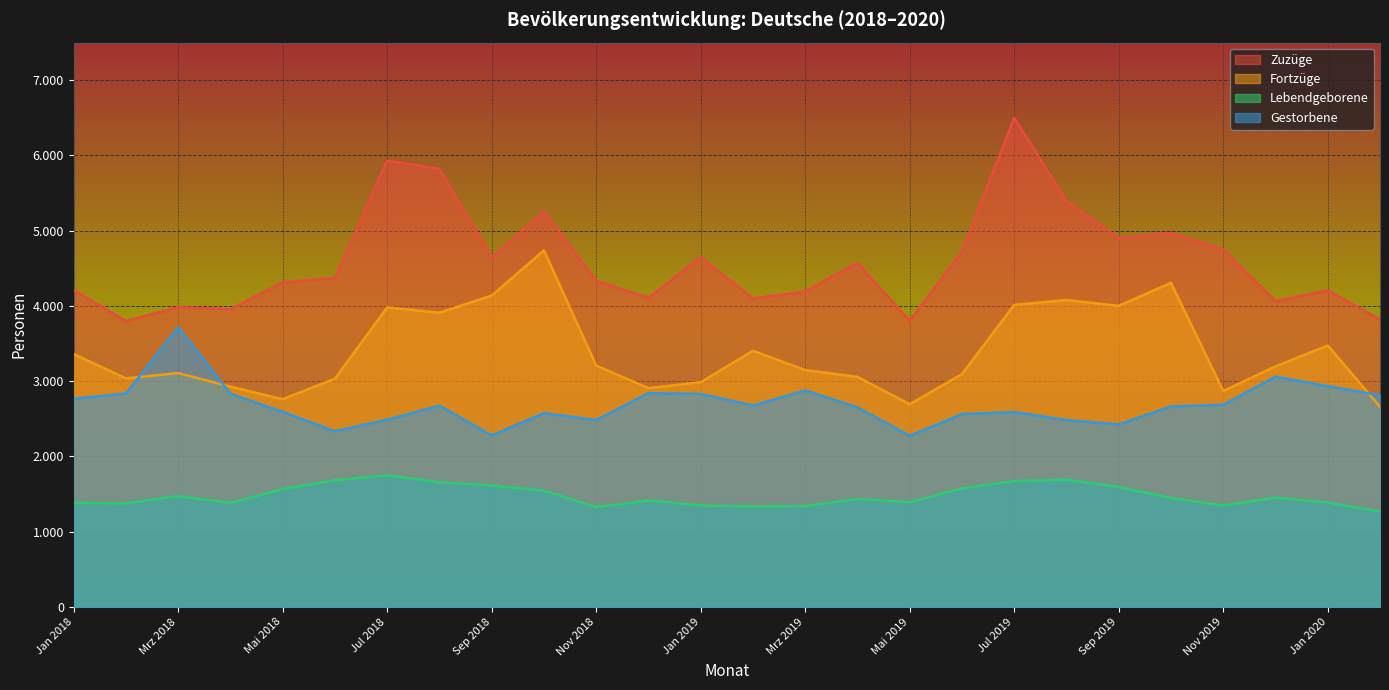

True or false: Zuzüge has a value of 4903 at Sep 2019.

True